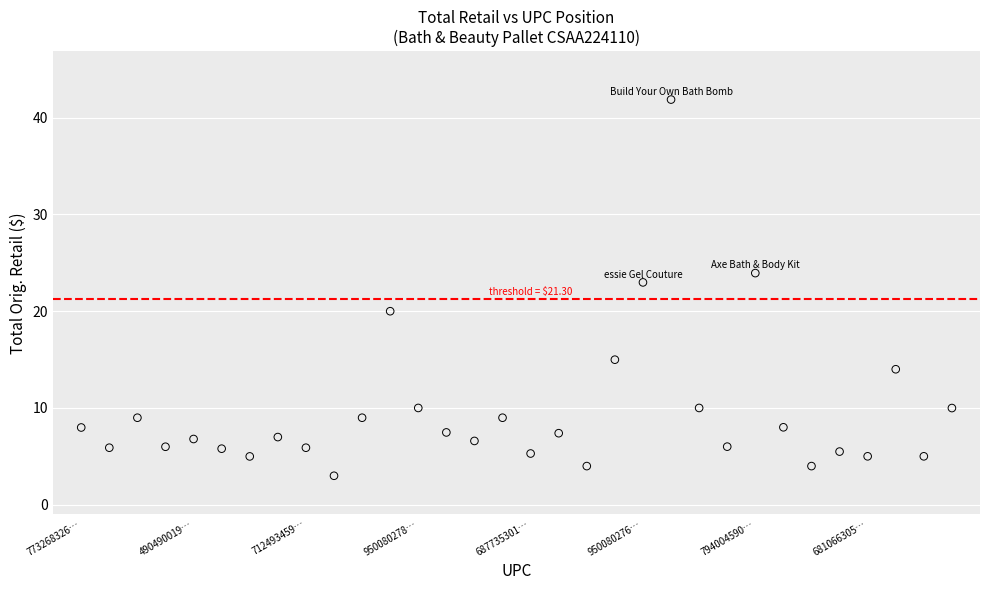

What Y value in the scatter plot is closest to 22?

23.0